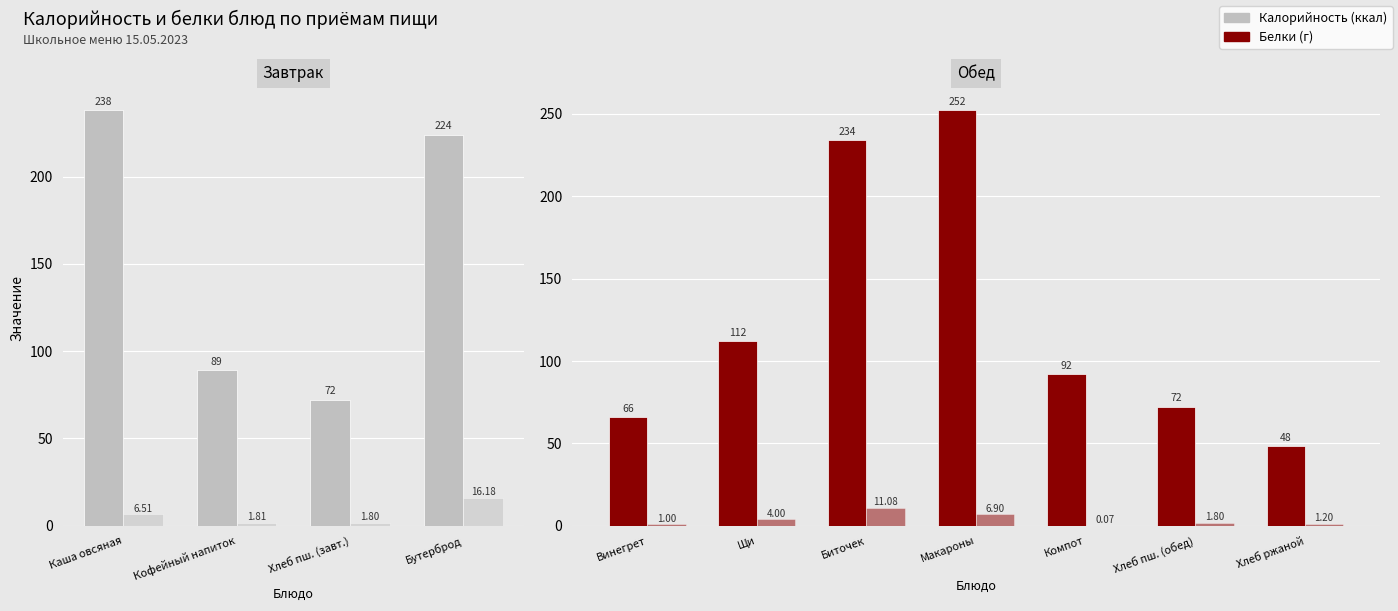

Between Биточек and Хлеб ржаной, which is larger?

Биточек